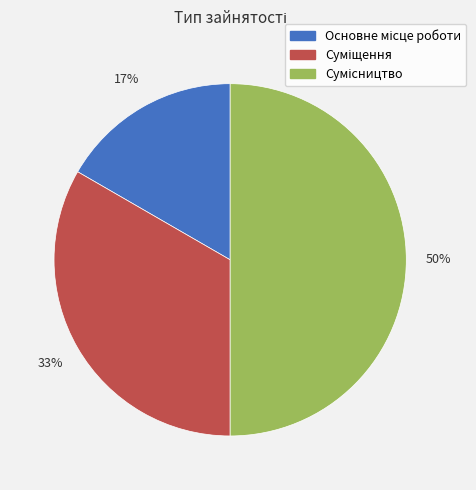

To the nearest percent, what is the average slice percentage?

33%